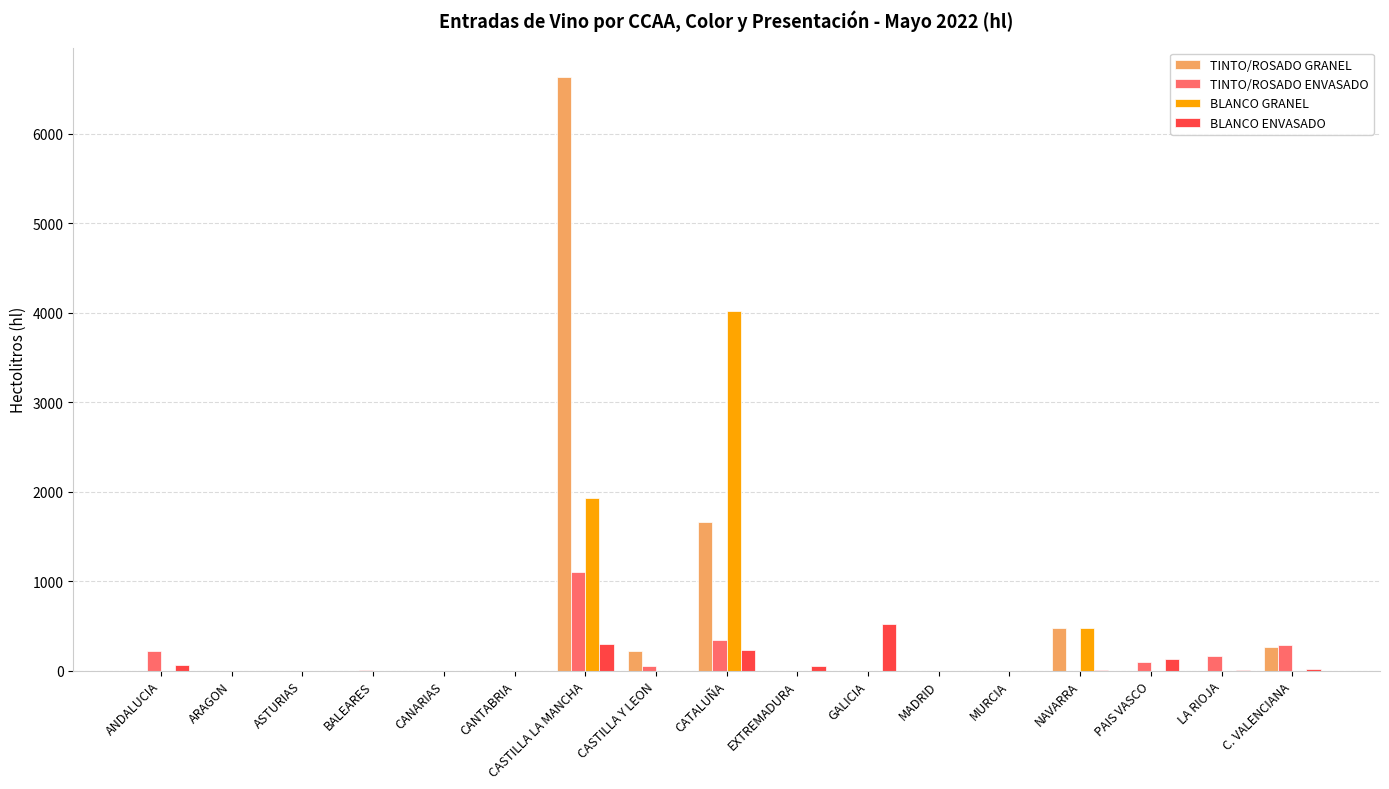

How many data points does each series have?

17